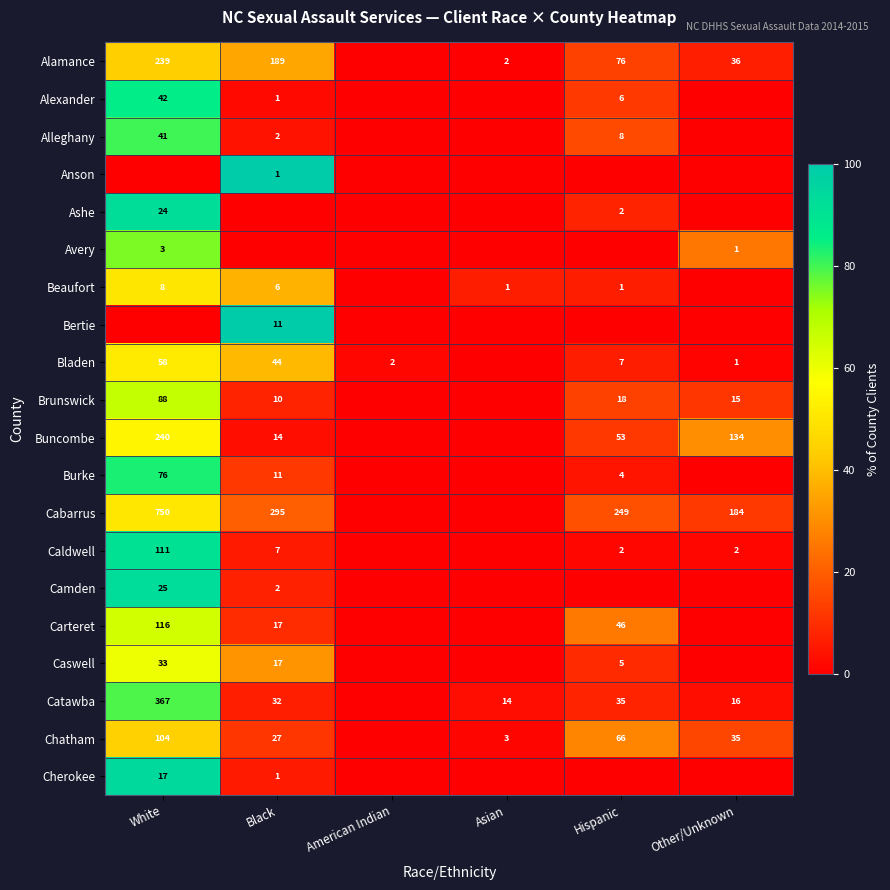

Is it true that Alleghany equals 19 at White?

False